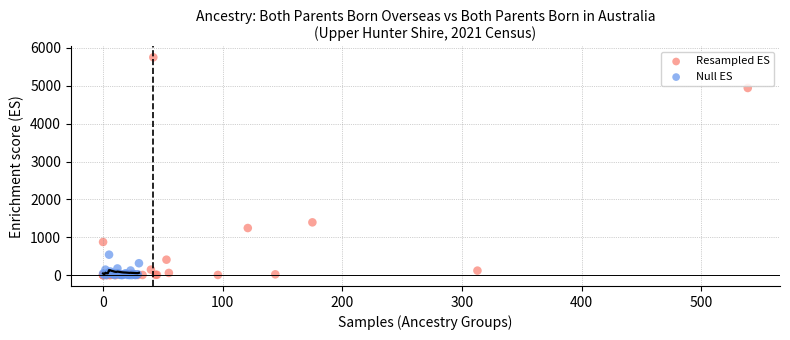

Which series reaches the maximum Y coordinate?

Resampled ES